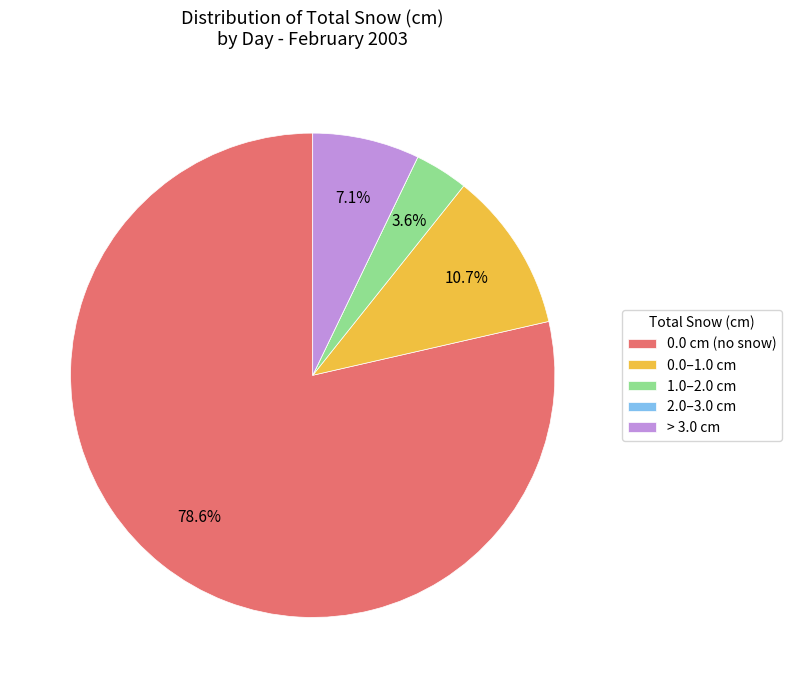

Is there a majority slice in this chart?

Yes